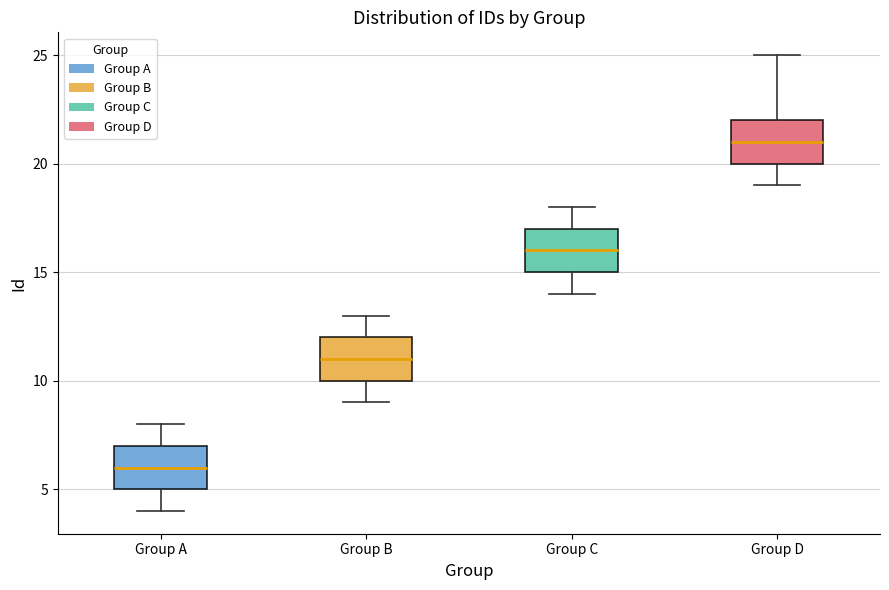

Where does the median line of the box for Group C sit on the y-axis? The values are not printed on the chart, so give them approximately, as read against the axis.

16